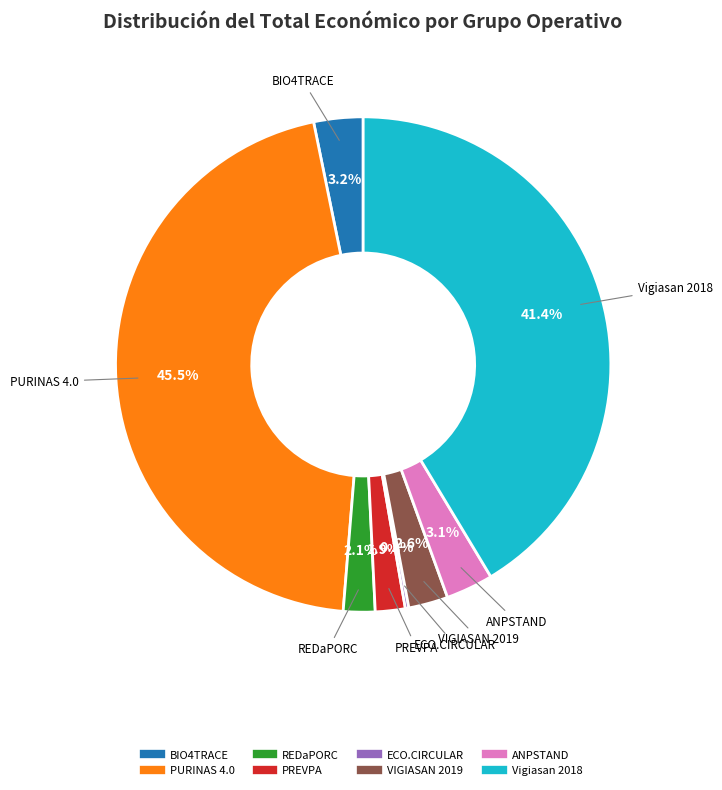

Between Vigiasan 2018 and REDaPORC, which is larger?

Vigiasan 2018